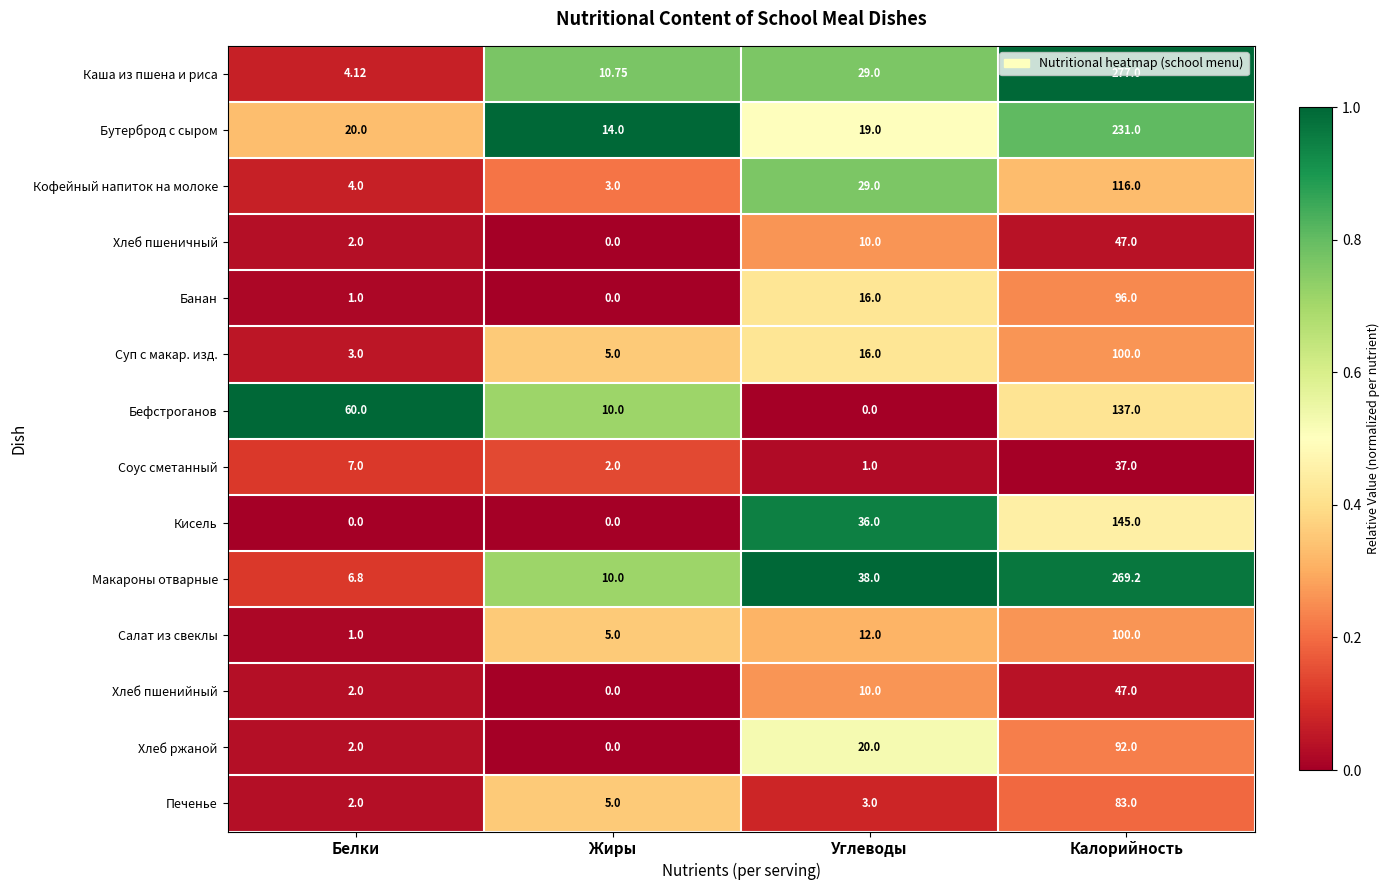

Is the value of Соус сметанный at Белки greater than the value of Кисель at Калорийность?

No